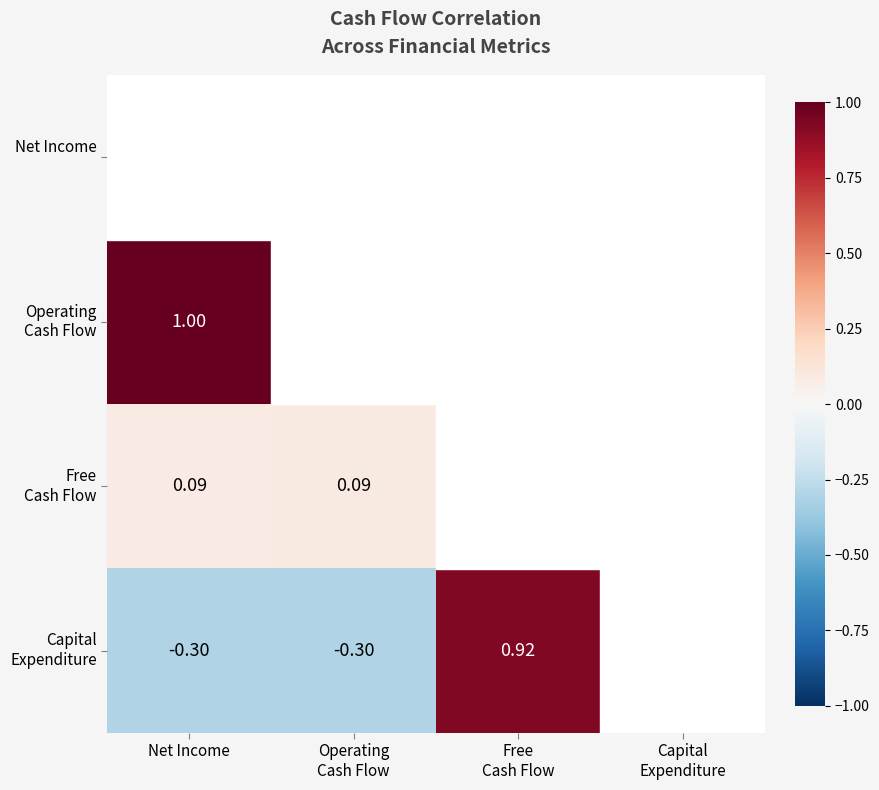

What is the maximum value shown in the chart?

1.0